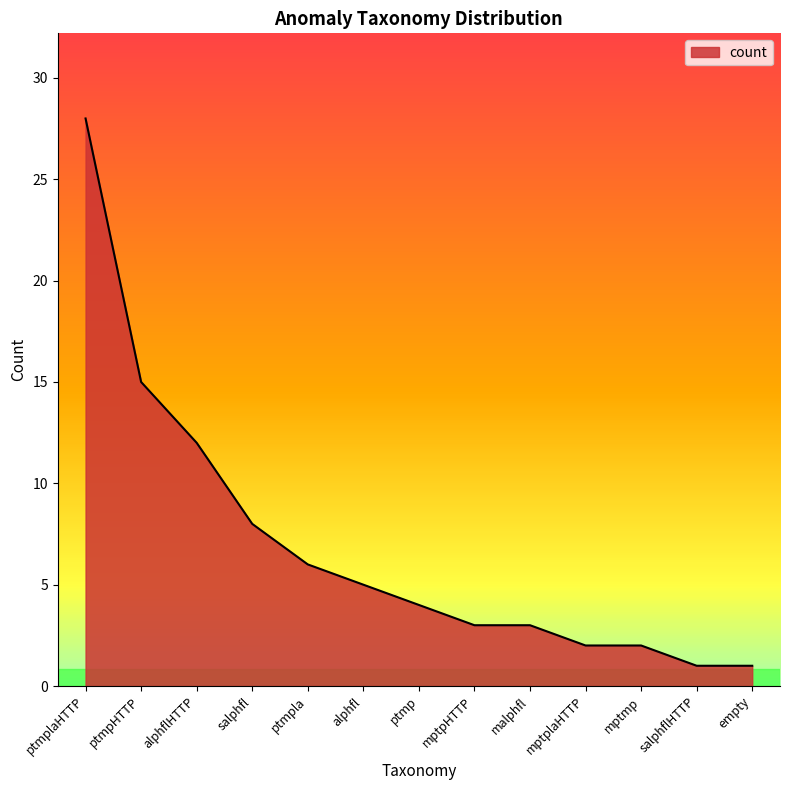

Where is the data nearest to the value 14?

ptmpHTTP